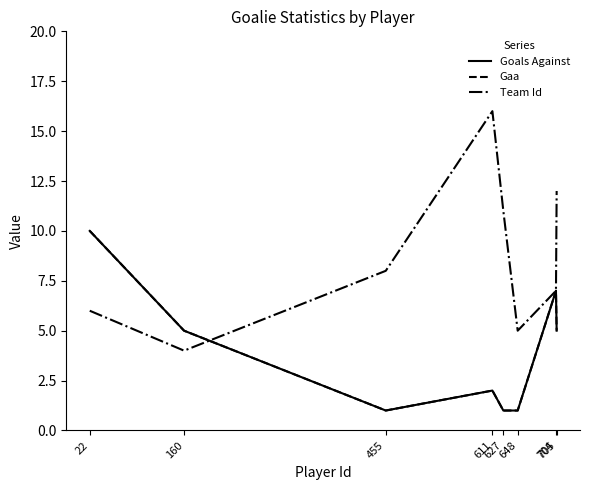

True or false: Gaa and Goals Against intersect in this chart.

False